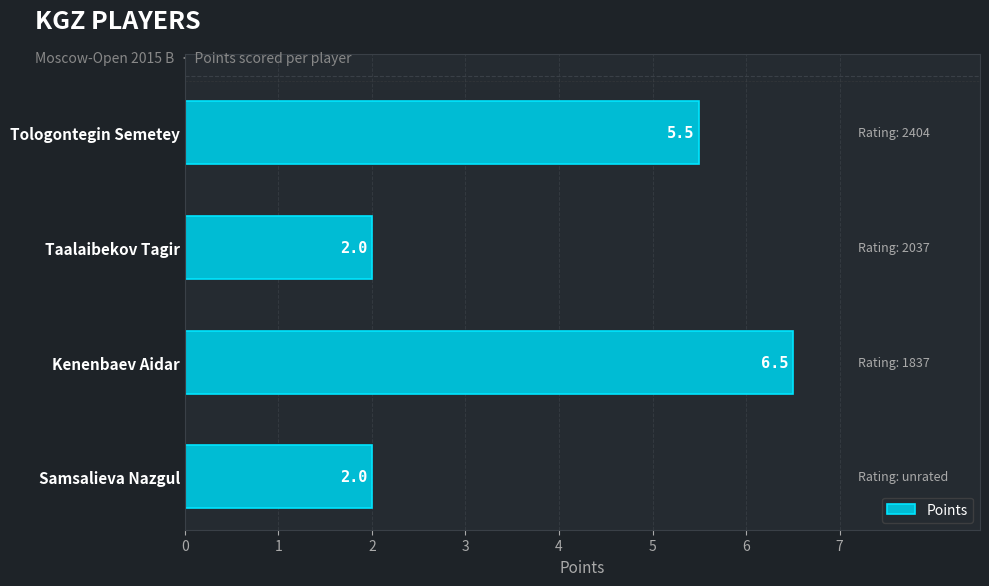

What is the average value?

4.0